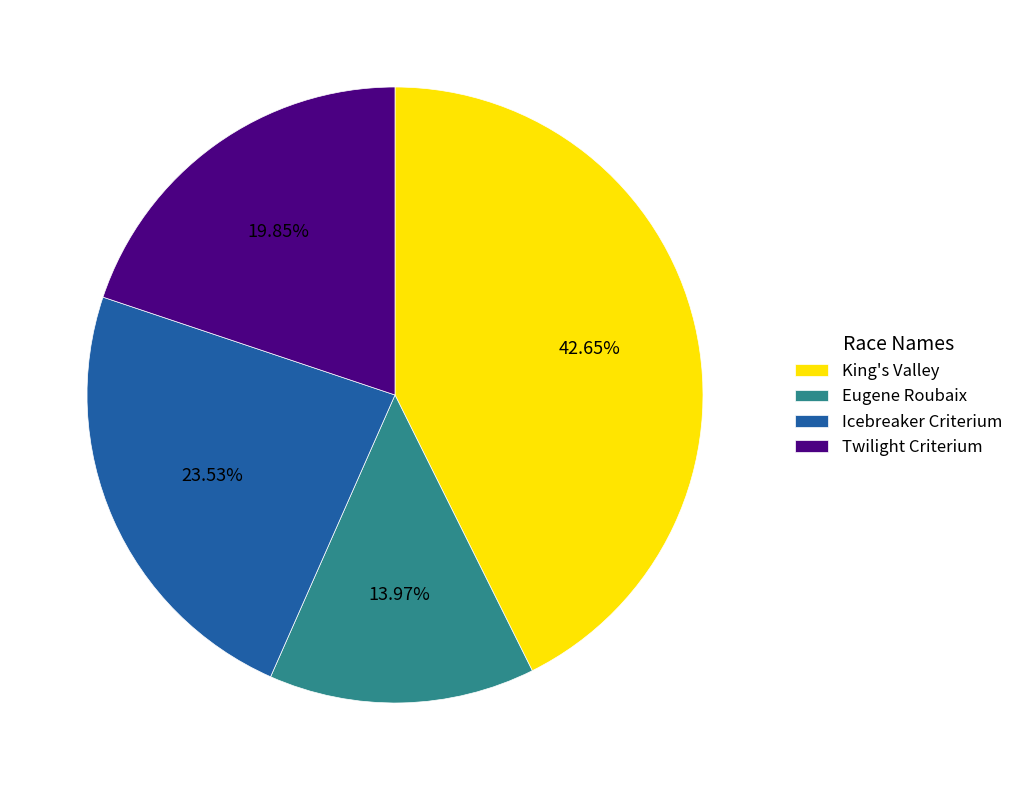

Count the number of slices in the pie.

4